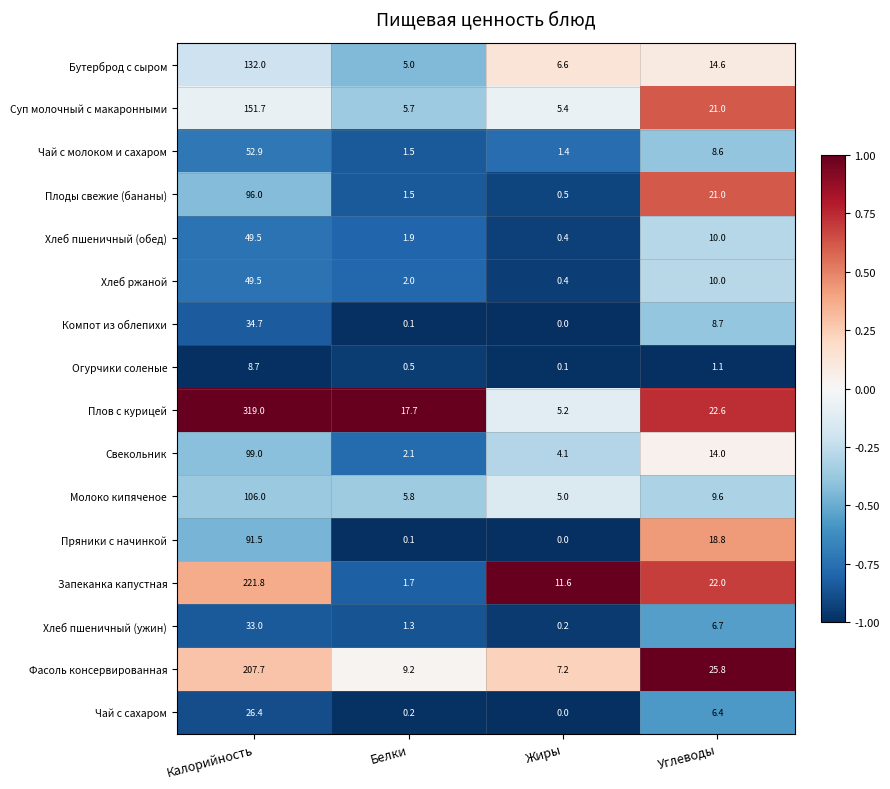

Count the number of categories in the chart.

4